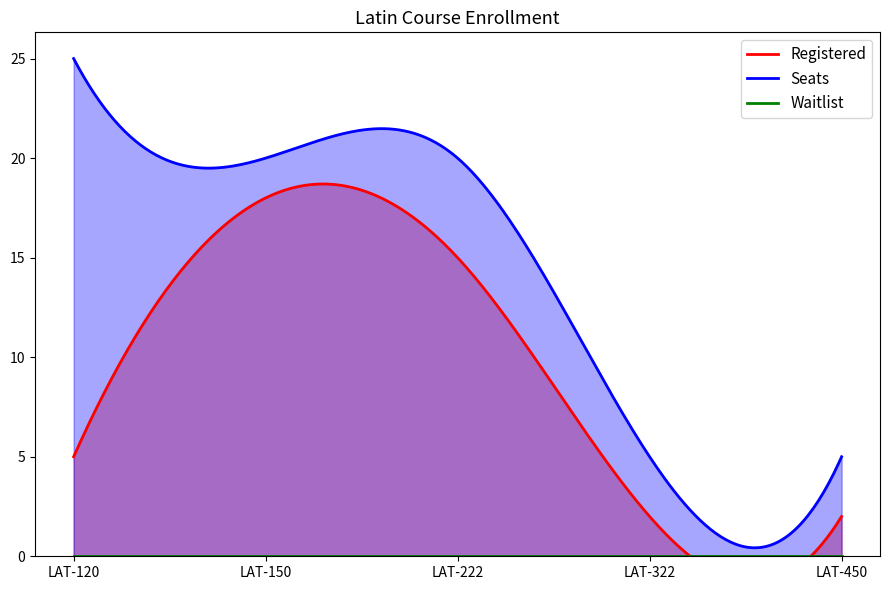

True or false: Waitlist and Seats cross at least once.

False